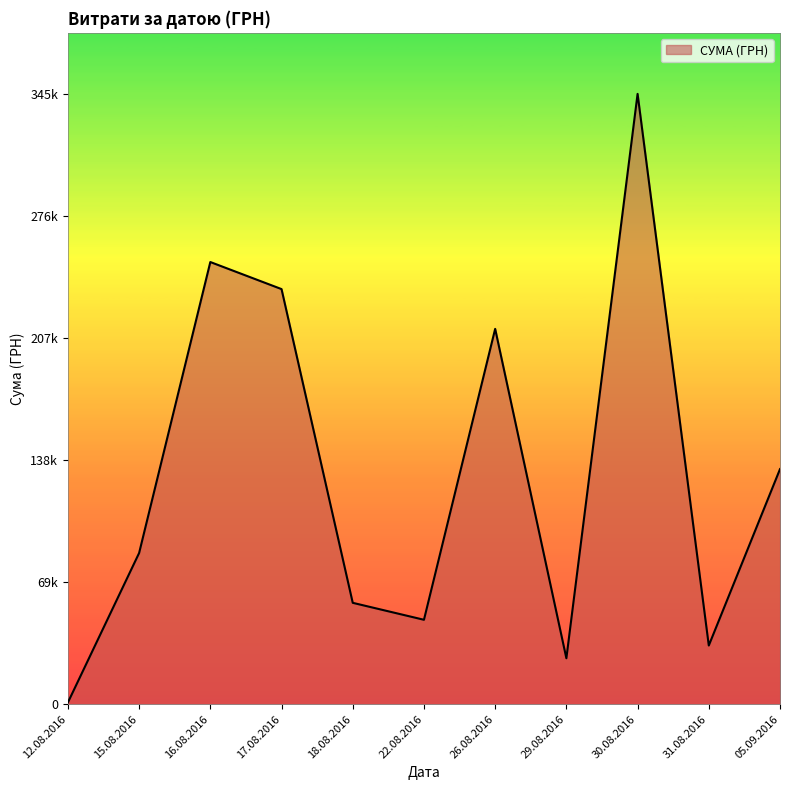

Between 16.08.2016 and 29.08.2016, which is larger?

16.08.2016